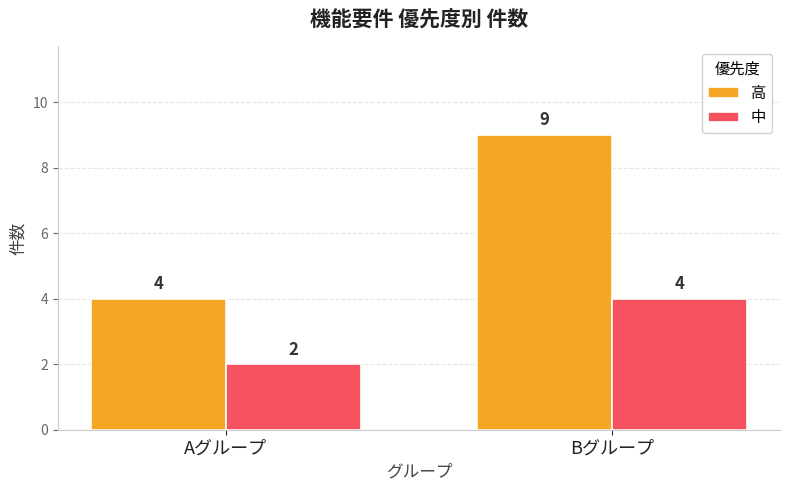

How many bars are there in total?

4